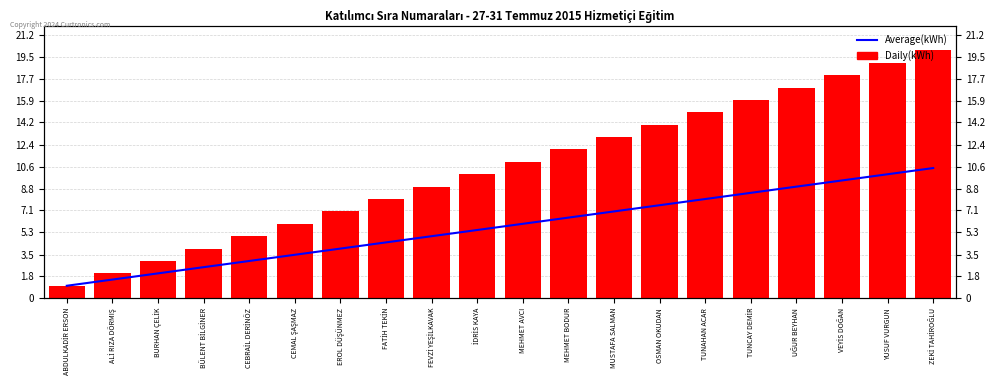

Between FATİH TEKİN and VEYİS DOĞAN, which series saw the biggest shift?

Daily(kWh)